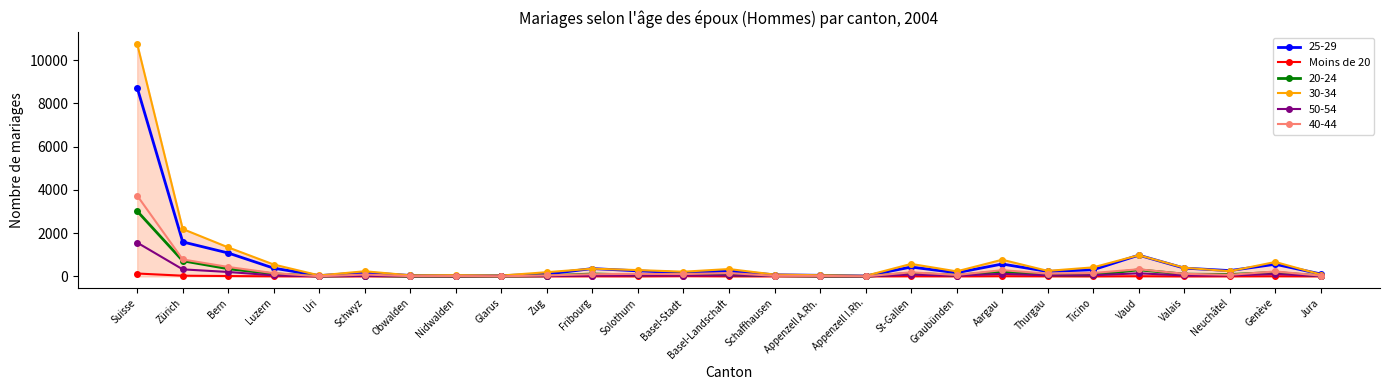

Which series has the widest spread of values?

30-34